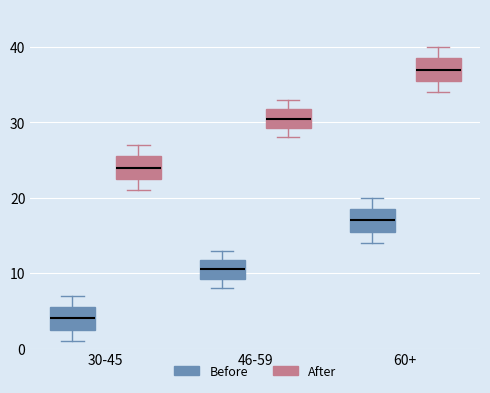

Reading left to right, read every box against the y-axis: the position of its median line, the range the box covers, and the ends of its whiskers. The values are not printed on the chart, so give them approximately, as read against the axis.

30-45 (Before): median 4, box 3 to 6, whiskers 1 to 7
30-45 (After): median 24, box 23 to 26, whiskers 21 to 27
46-59 (Before): median 11, box 9 to 12, whiskers 8 to 13
46-59 (After): median 31, box 29 to 32, whiskers 28 to 33
60+ (Before): median 17, box 16 to 19, whiskers 14 to 20
60+ (After): median 37, box 36 to 39, whiskers 34 to 40